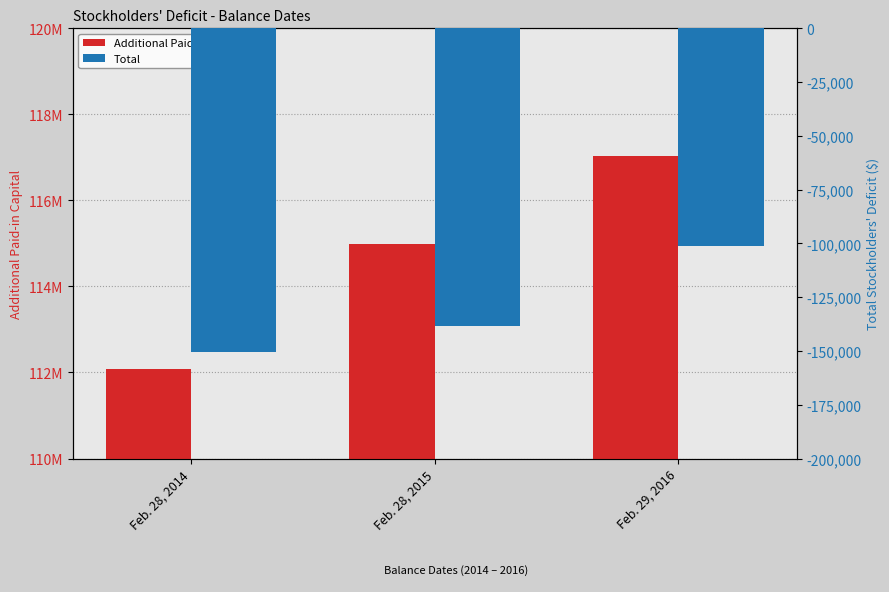

Is it true that Total equals -45953 at Feb. 28, 2014?

False